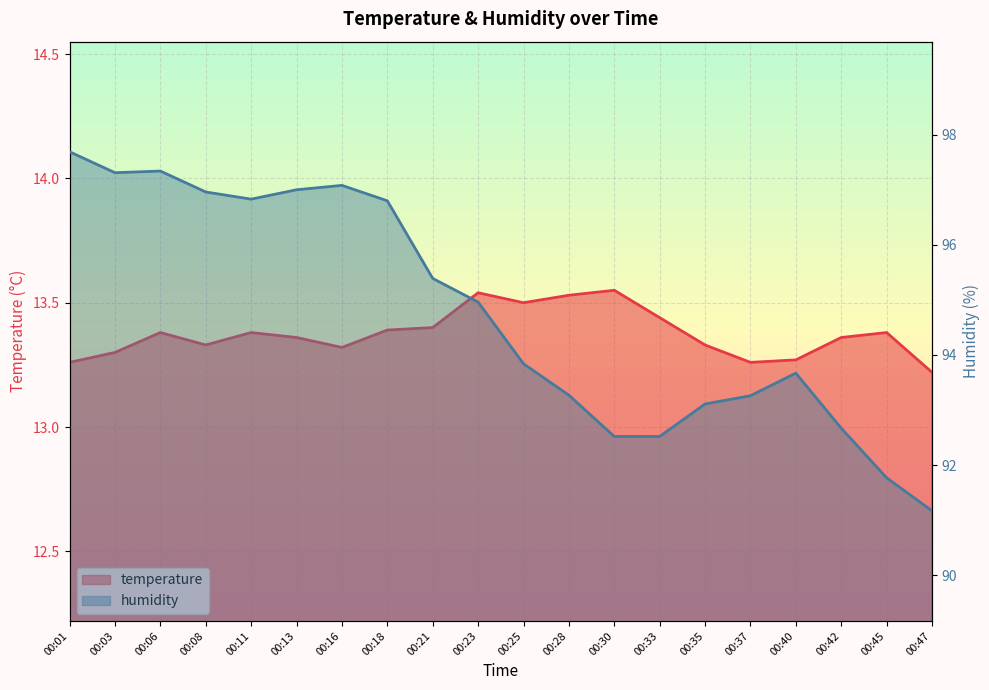

True or false: humidity and temperature cross at least once.

False